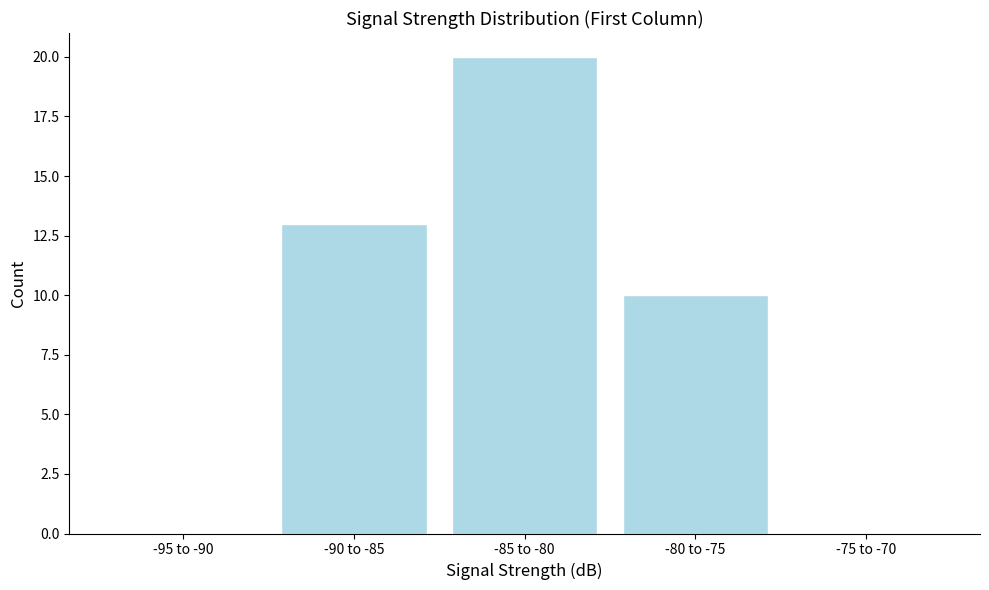

Reading right to left, transcribe all the data shown in this chart.

-75 to -70=0	-80 to -75=10	-85 to -80=20	-90 to -85=13	-95 to -90=0